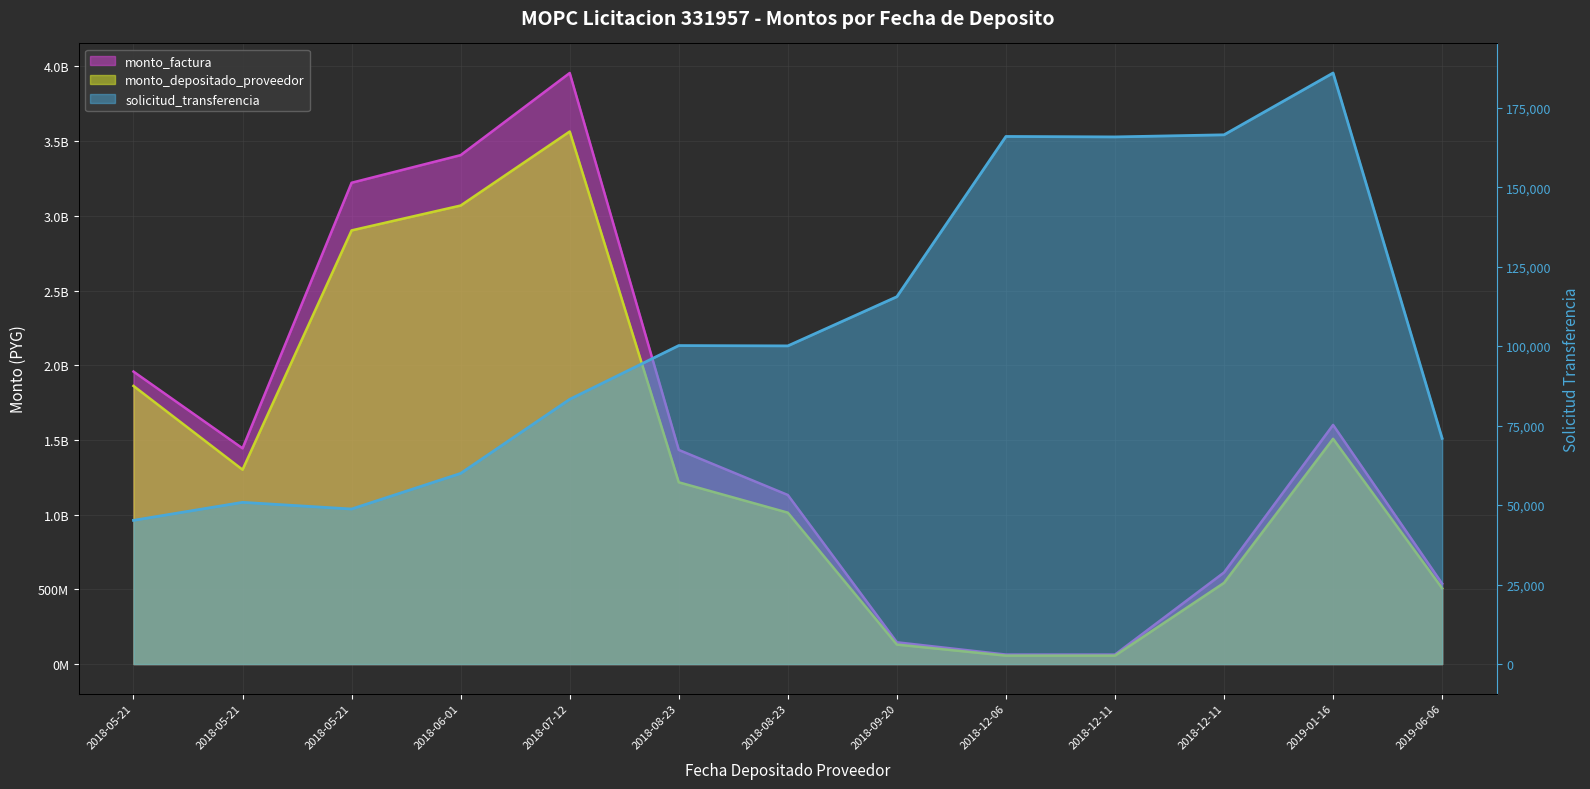

How many lines are shown in the chart?

3